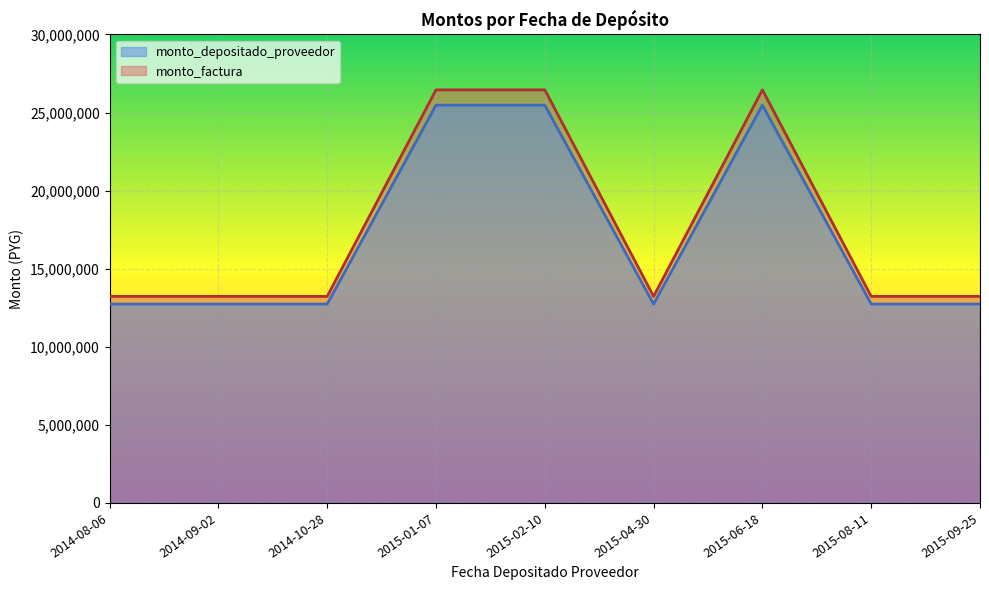

What is the minimum value for monto_factura?

13226050